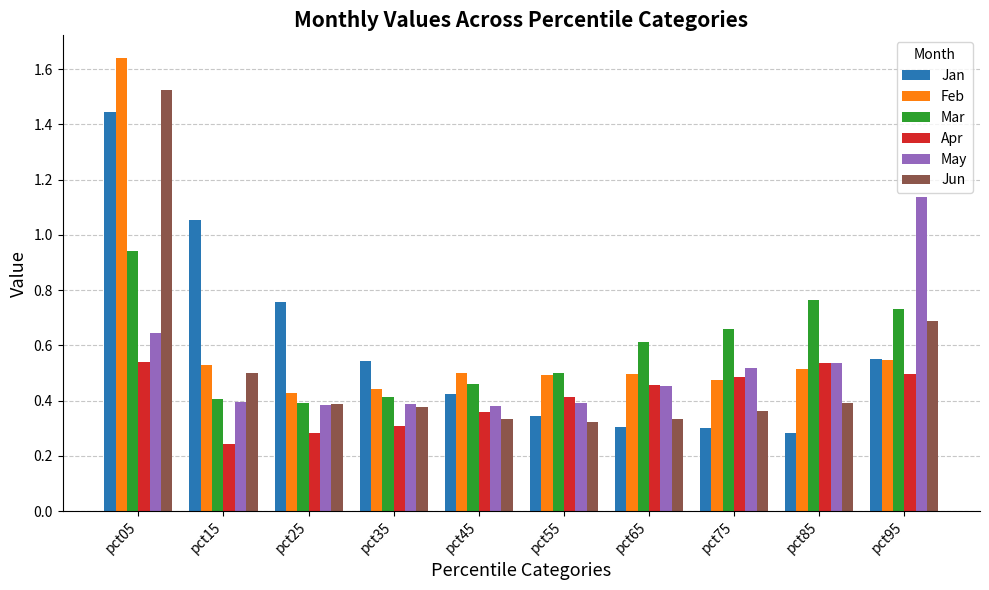

The Mar series shows 0.5 at pct55. True or false?

True